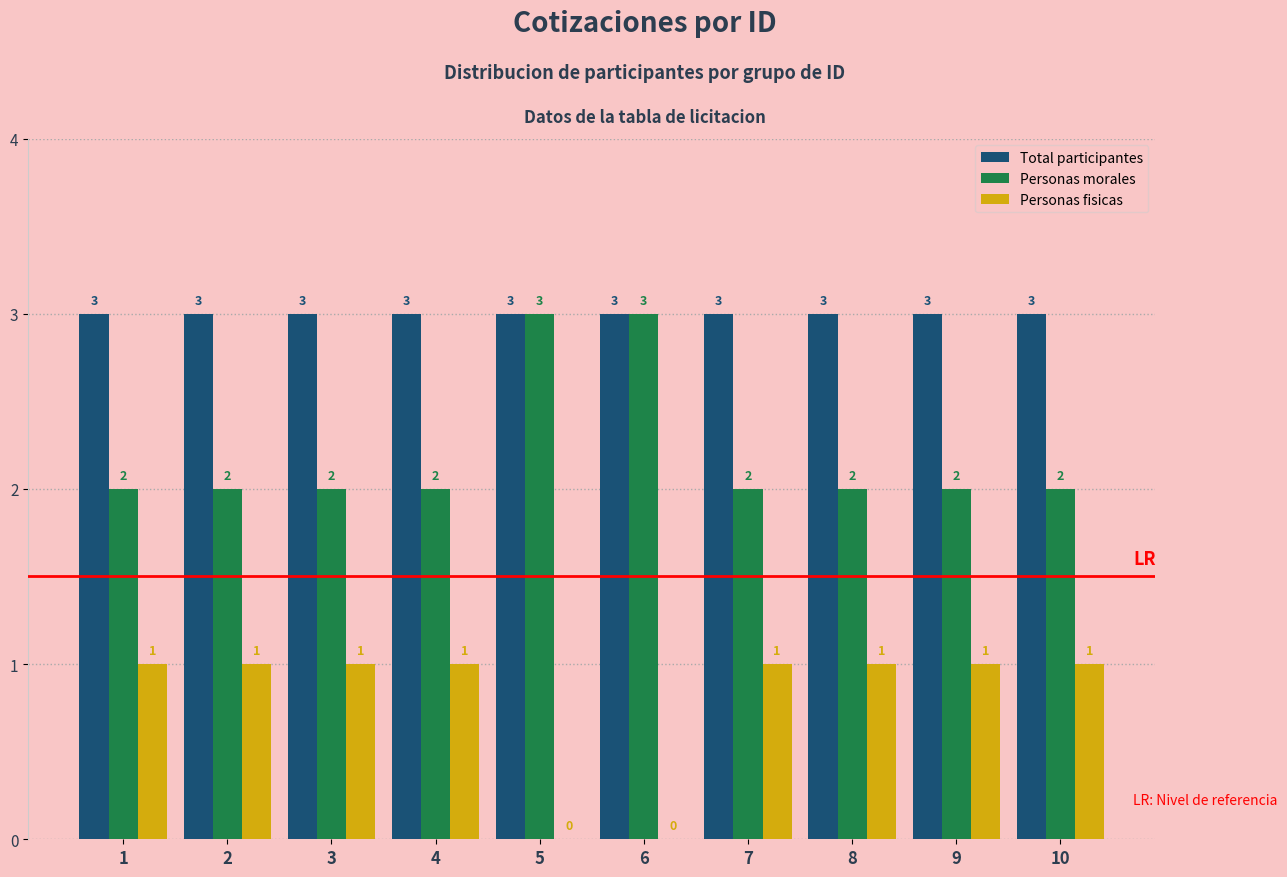

How many groups of bars are there?

10